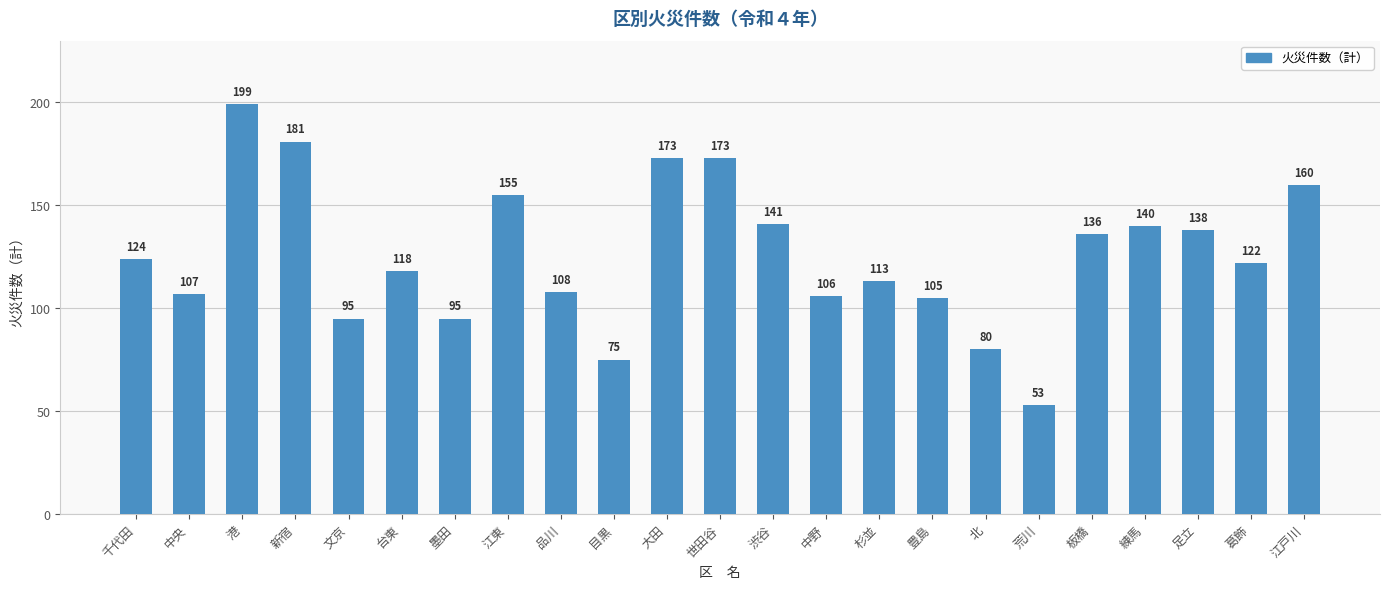

Which label corresponds to the smallest value in the chart?

荒川